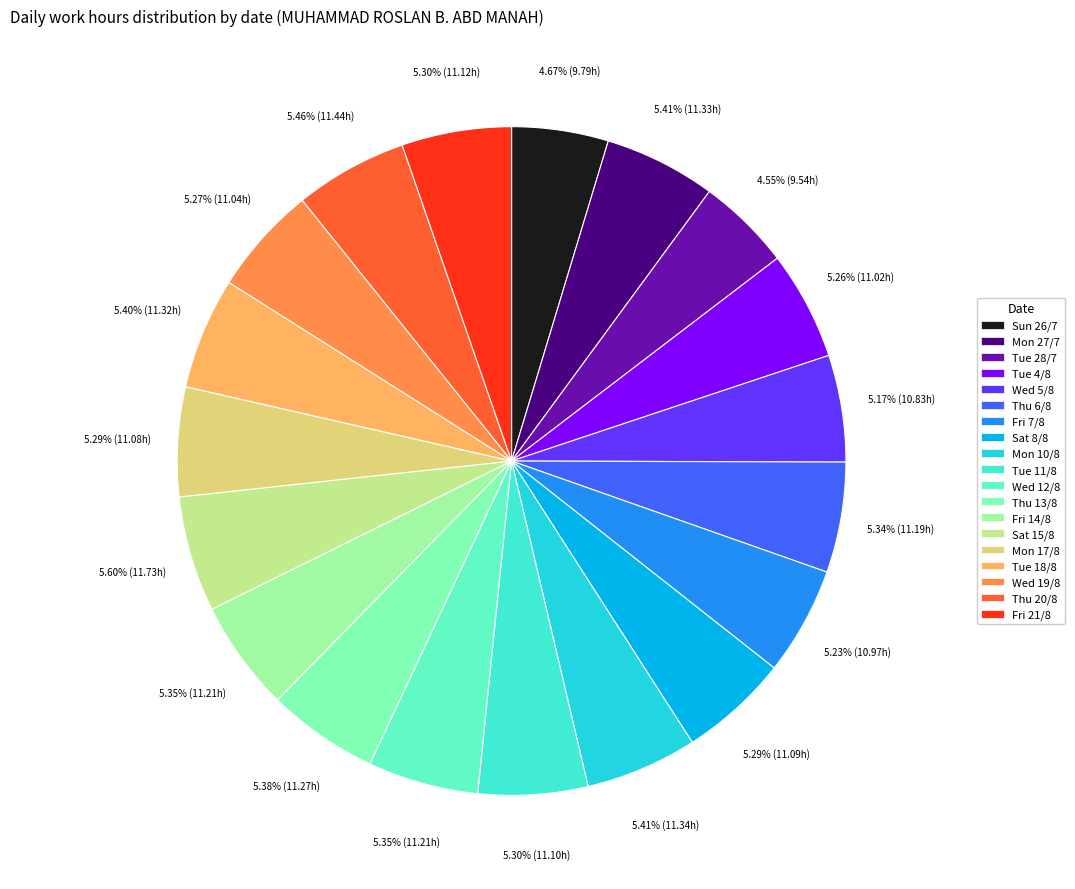

Is the sum of Thu 13/8 and Fri 14/8 greater than half?

No